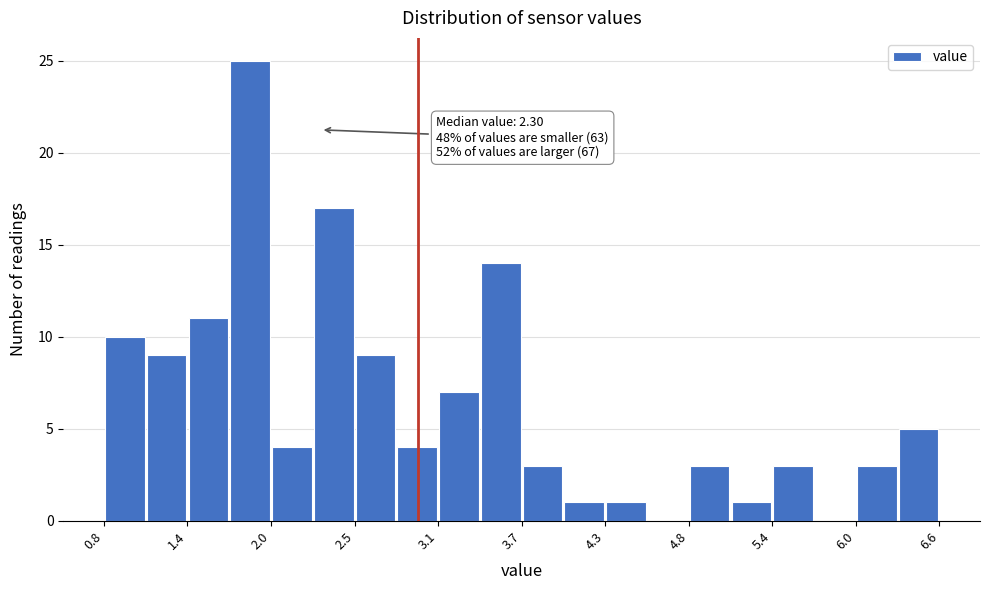

Around what value on the x-axis is the tallest bar? Give the approximate position of its centre, as read against the axis.

1.8